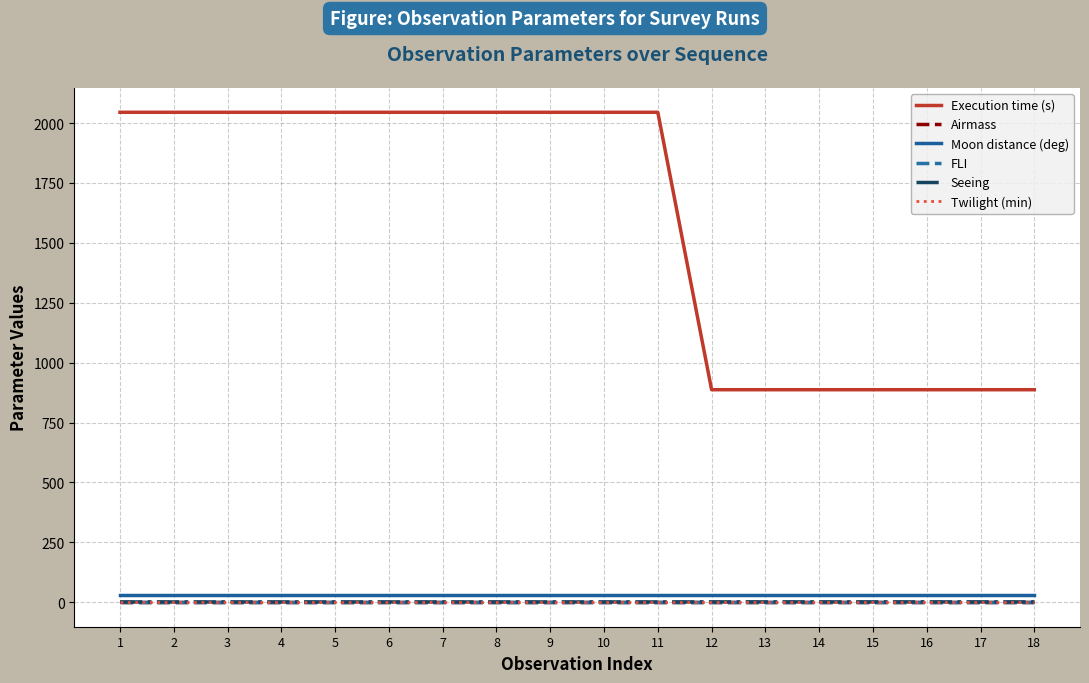

What is the sum of all FLI values?

18.0